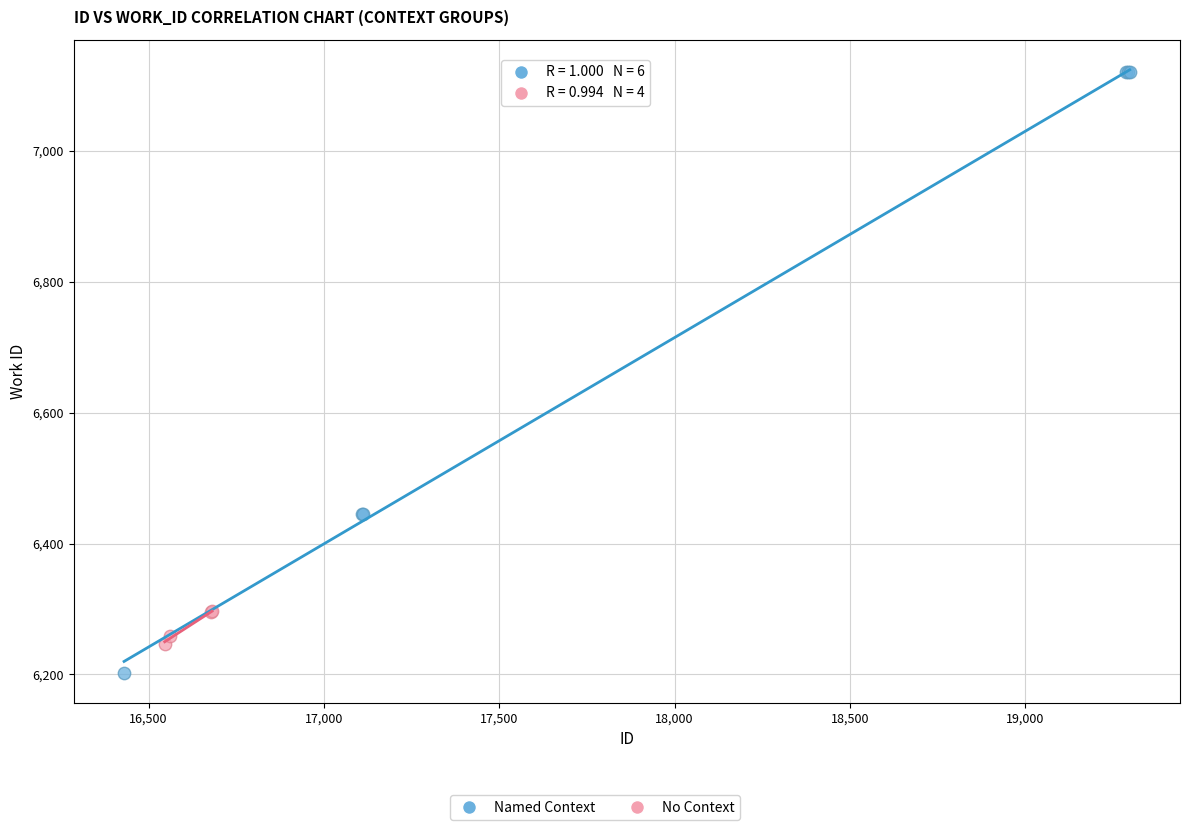

Which series has the largest Y range (max minus min)?

Named Context